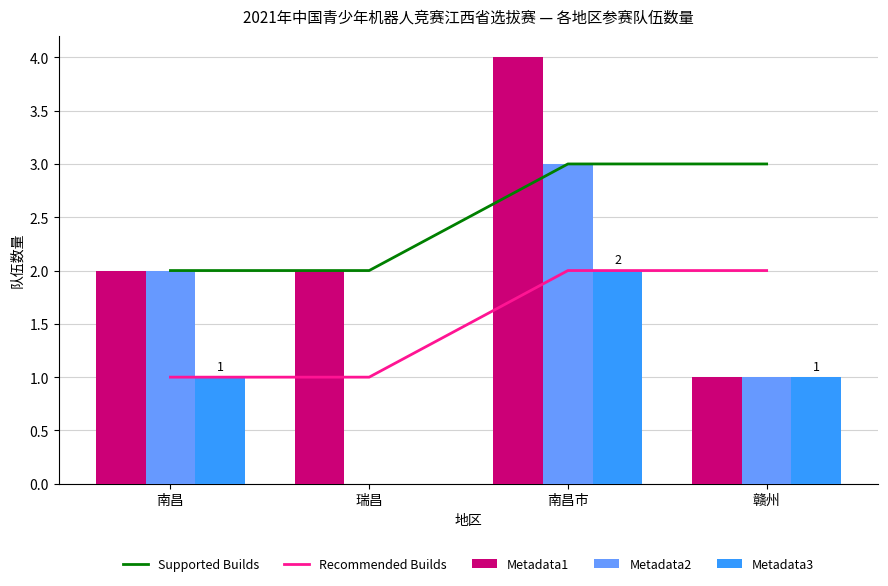

Which series has the largest total across all categories?

Supported Builds